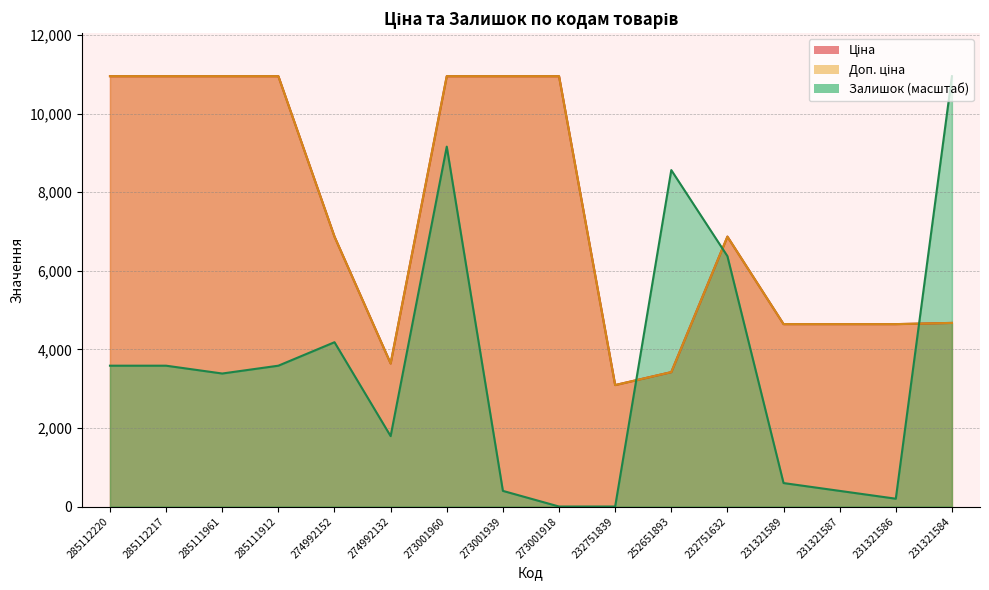

Where is Ціна nearest to the value 7021?

274992152